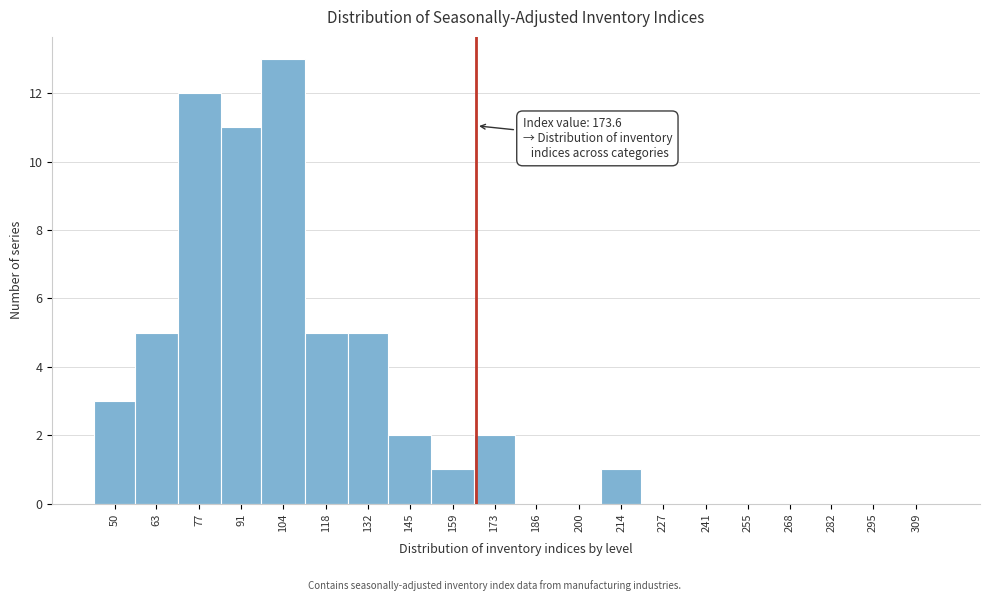

Reading left to right, list all the values displayed in this chart.

50=3	63=5	77=12	91=11	104=13	118=5	132=5	145=2	159=1	173=2	186=0	200=0	214=1	227=0	241=0	255=0	268=0	282=0	295=0	309=0